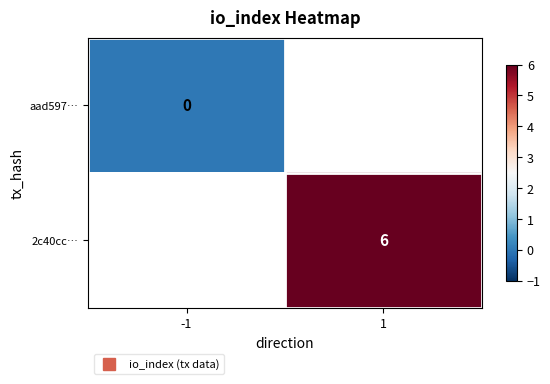

Rank the series by their average value, from lowest to highest.

aad597…, 2c40cc…